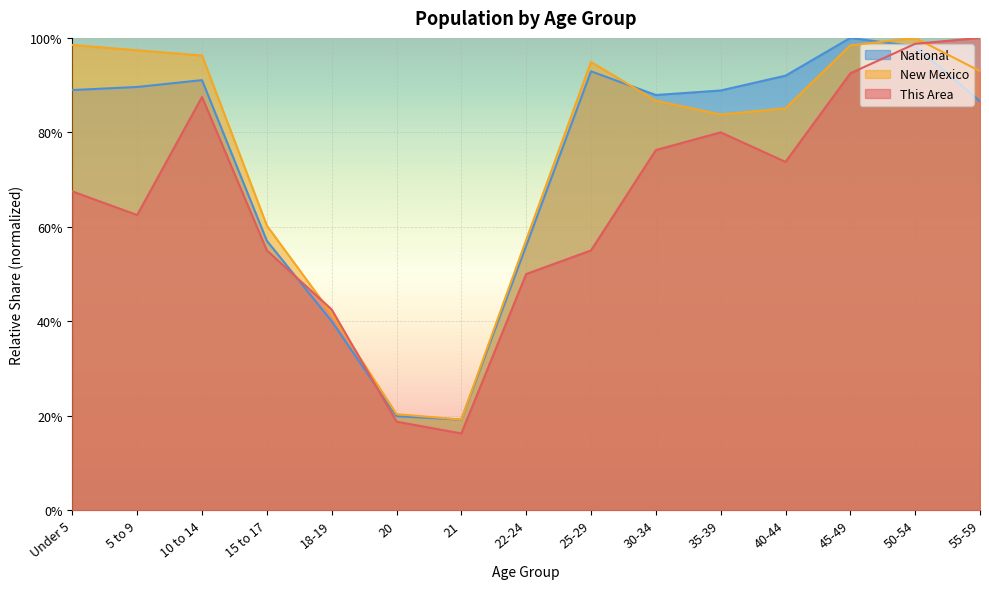

Which has a higher value, 35-39 or Under 5?

35-39